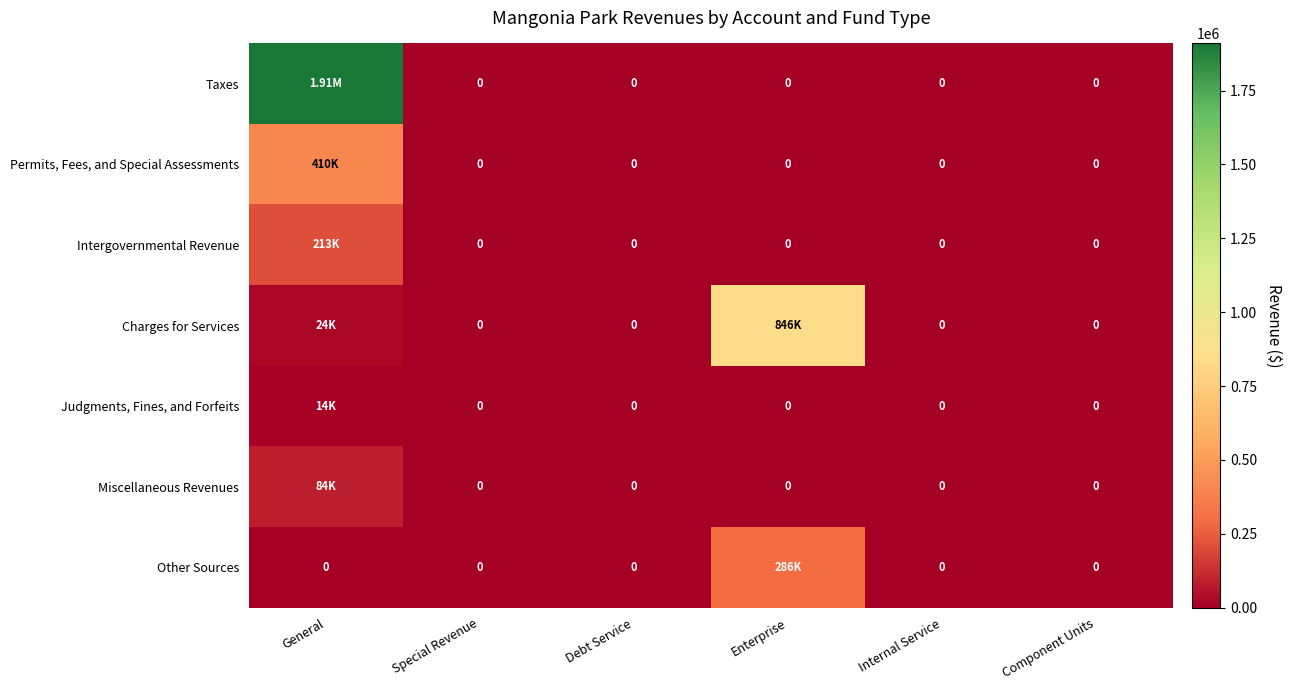

What is the difference between the maximum and second lowest values in the Permits, Fees, and Special Assessments series?

409670